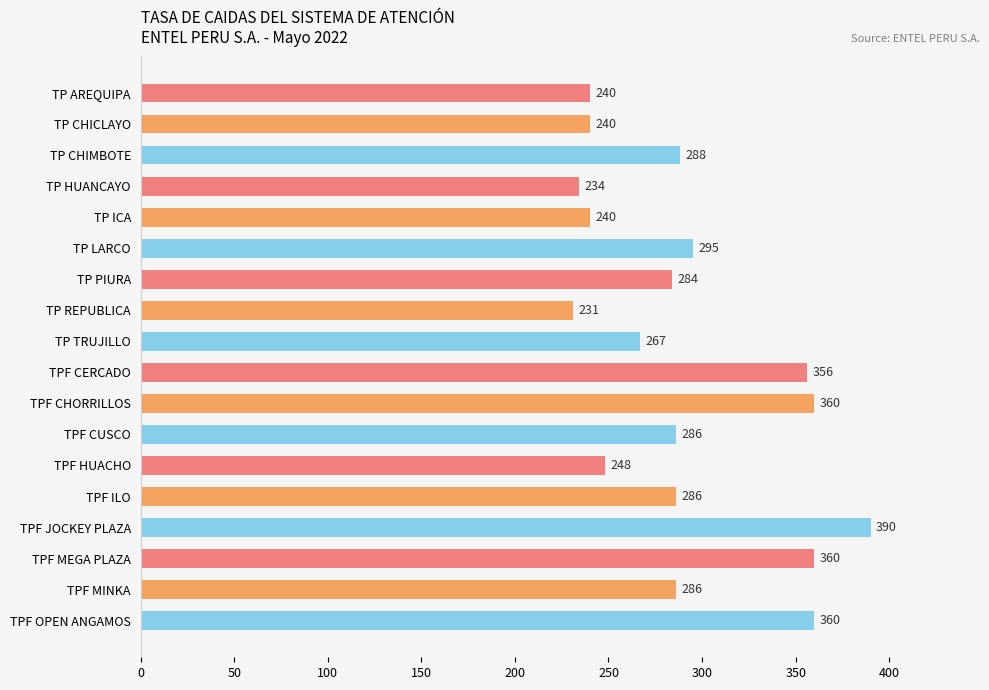

What is the average value?

292